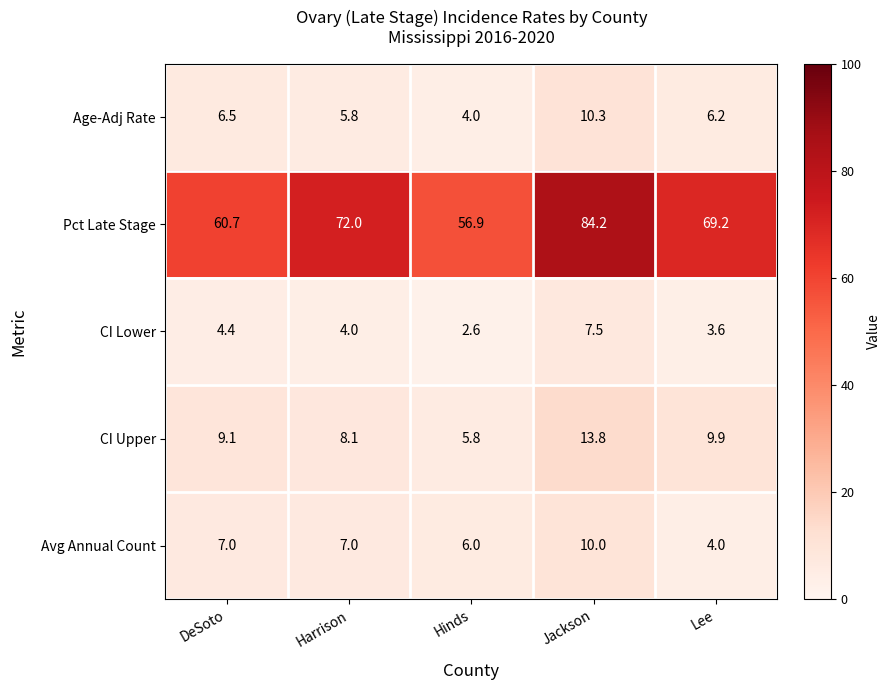

How many categories are shown in the chart?

5